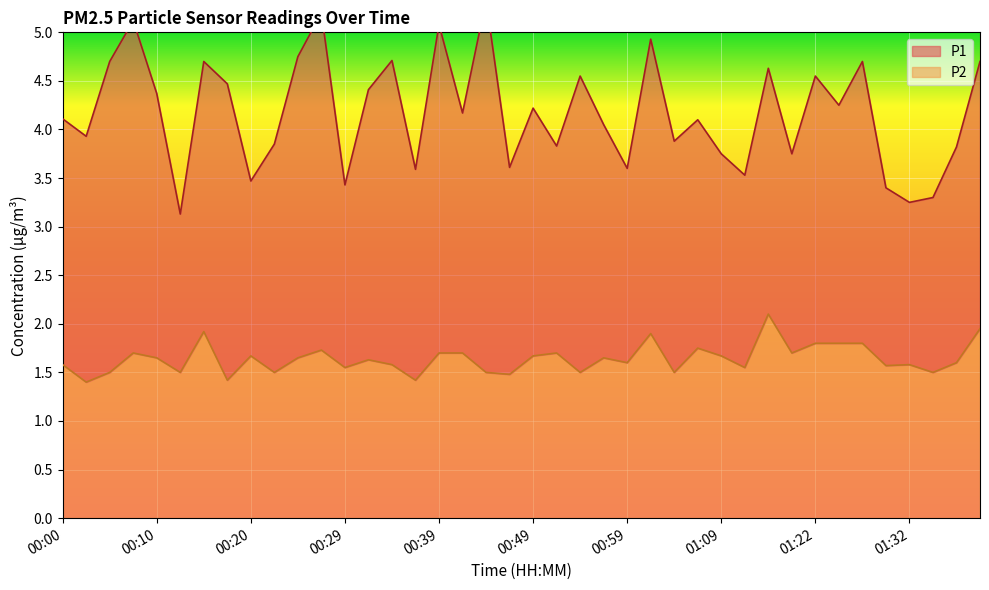

Rank the categories by value from lowest to highest.

00:02, 00:17, 00:37, 00:47, 00:05, 00:12, 00:22, 00:44, 00:54, 01:04, 01:34, 00:29, 01:14, 01:29, 00:00, 00:34, 01:32, 00:59, 01:37, 00:32, 00:10, 00:24, 00:56, 00:20, 00:49, 01:09, 00:07, 00:39, 00:42, 00:51, 01:19, 00:27, 01:06, 01:22, 01:24, 01:26, 01:01, 00:15, 01:39, 01:17